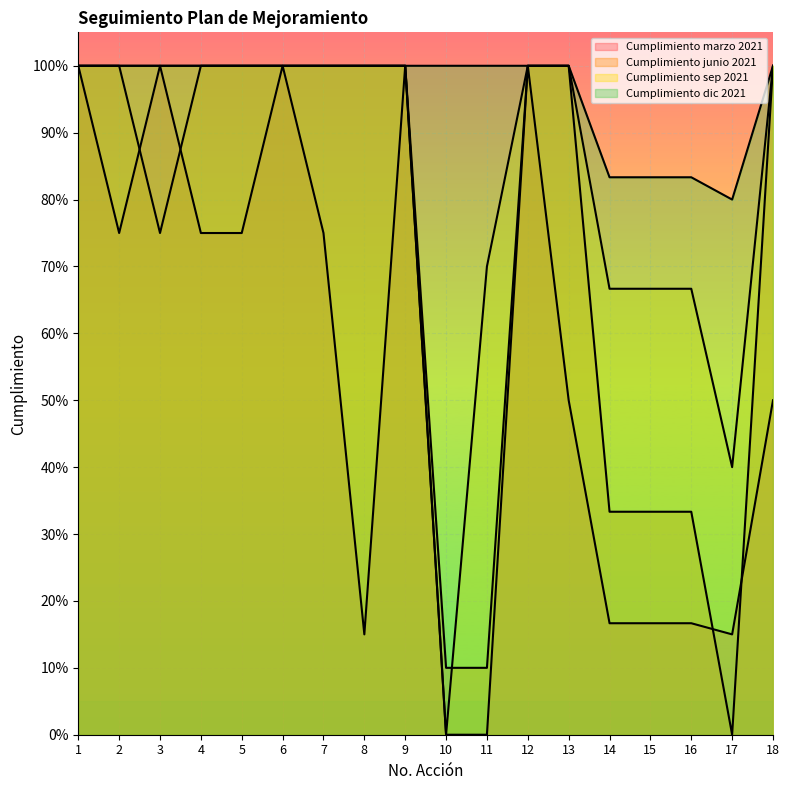

How many intersections are there between Cumplimiento marzo 2021 and Cumplimiento junio 2021?

4